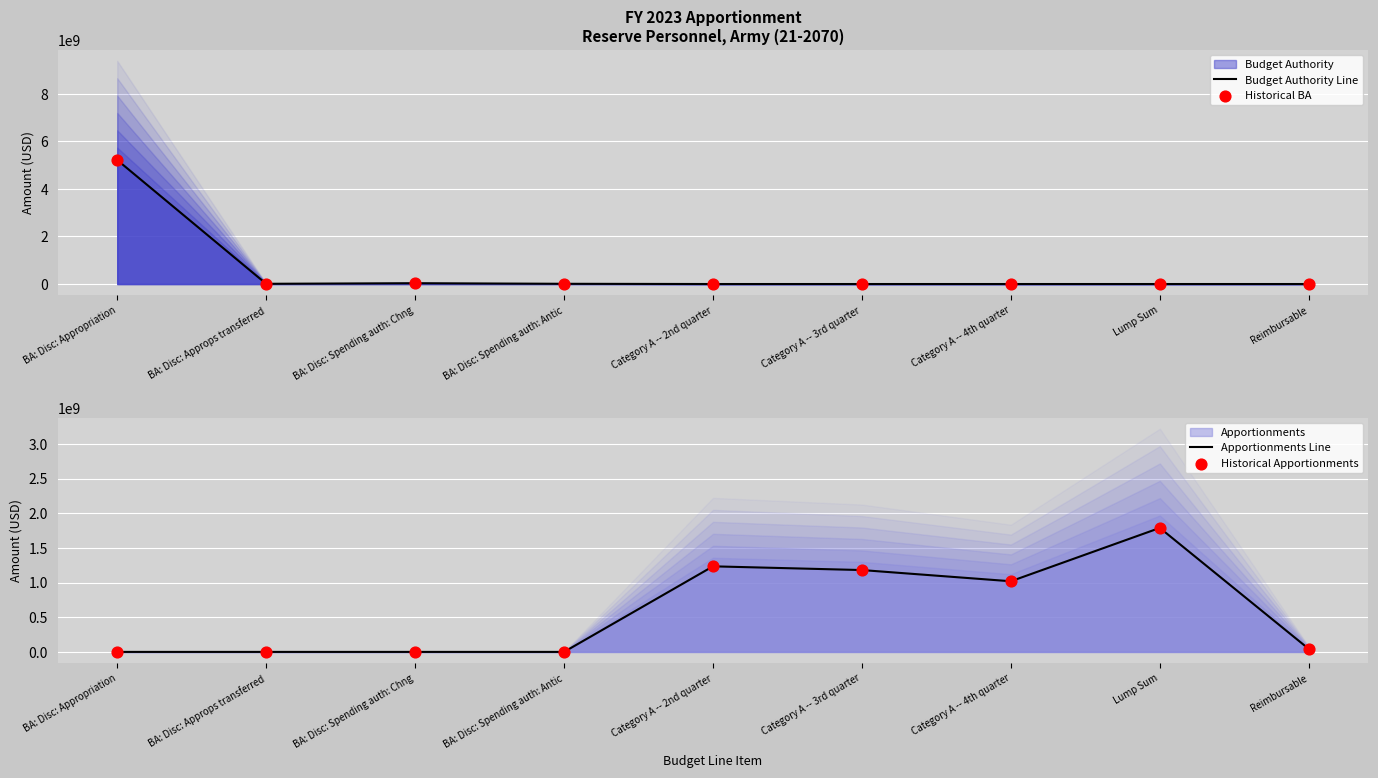

Which series has the largest total across all categories?

Budget Authority Line